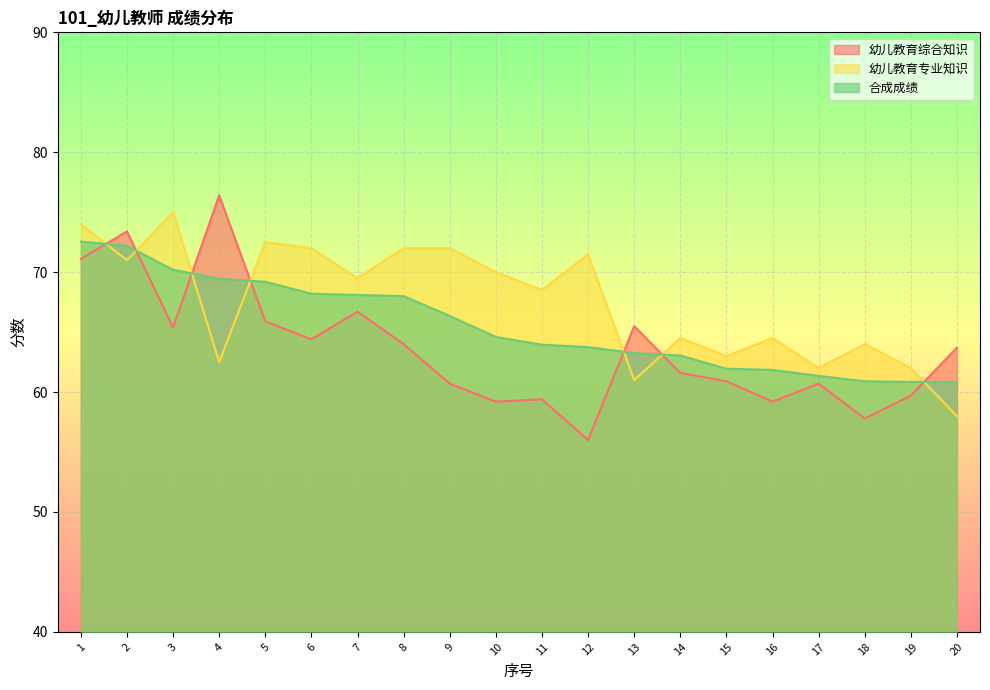

List the series in order of their peak value, highest first.

幼儿教育综合知识, 幼儿教育专业知识, 合成成绩